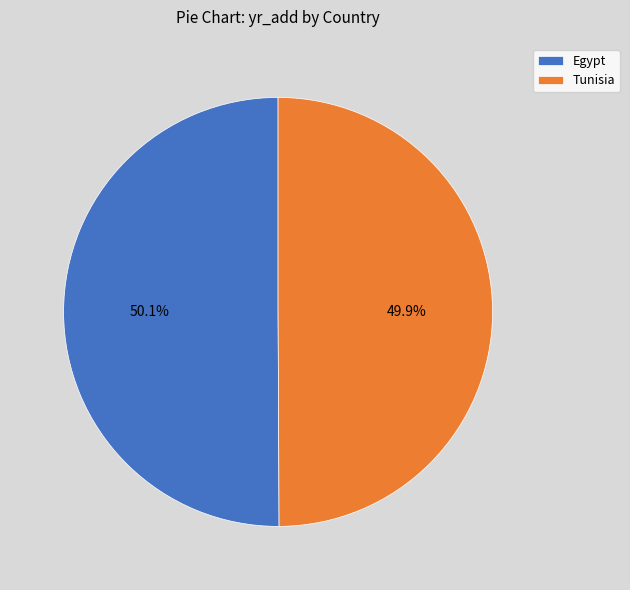

How many slices are in this pie chart?

2